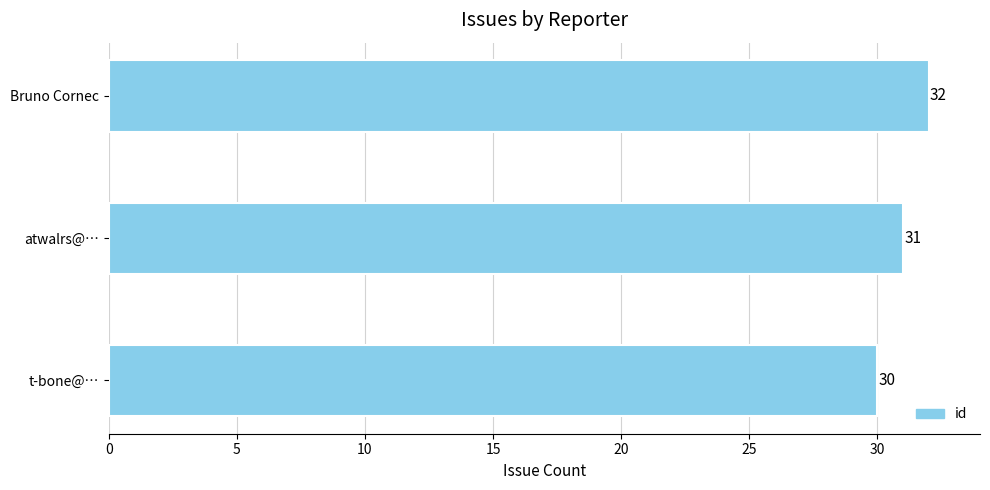

List the labels in order of value, smallest first.

t-bone@…, atwalrs@…, Bruno Cornec